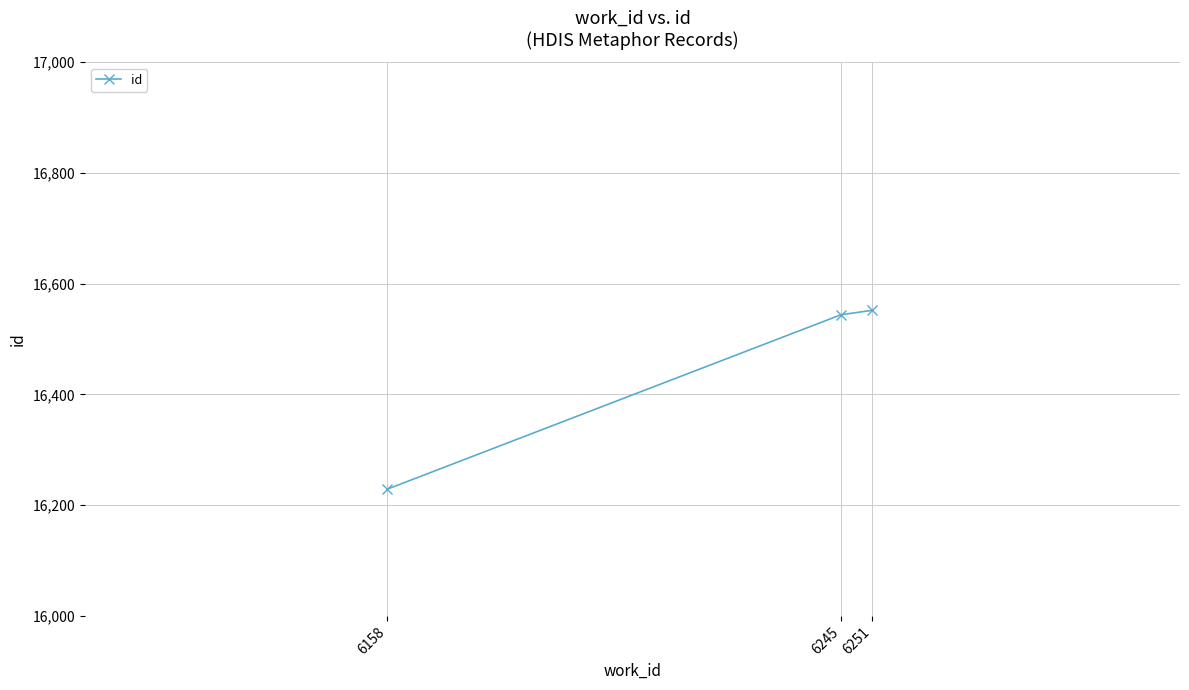

Is this an area chart (filled region under the line)?

No